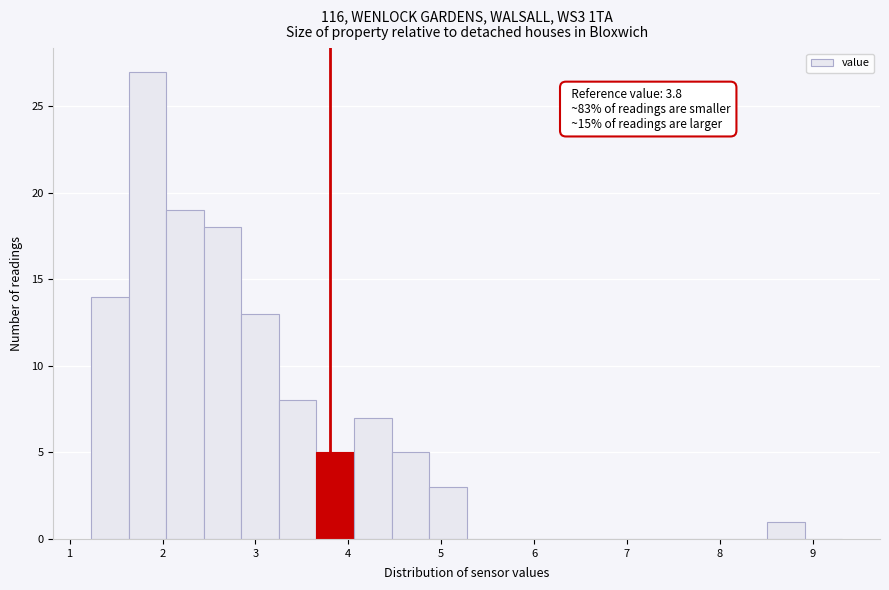

Which range on the x-axis has the tallest bar?

1.6 to 2.0